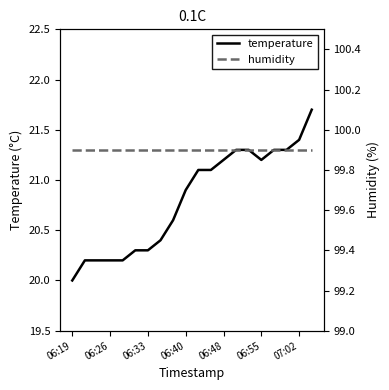

What is the value of the humidity point at the 12th from the left?

99.9